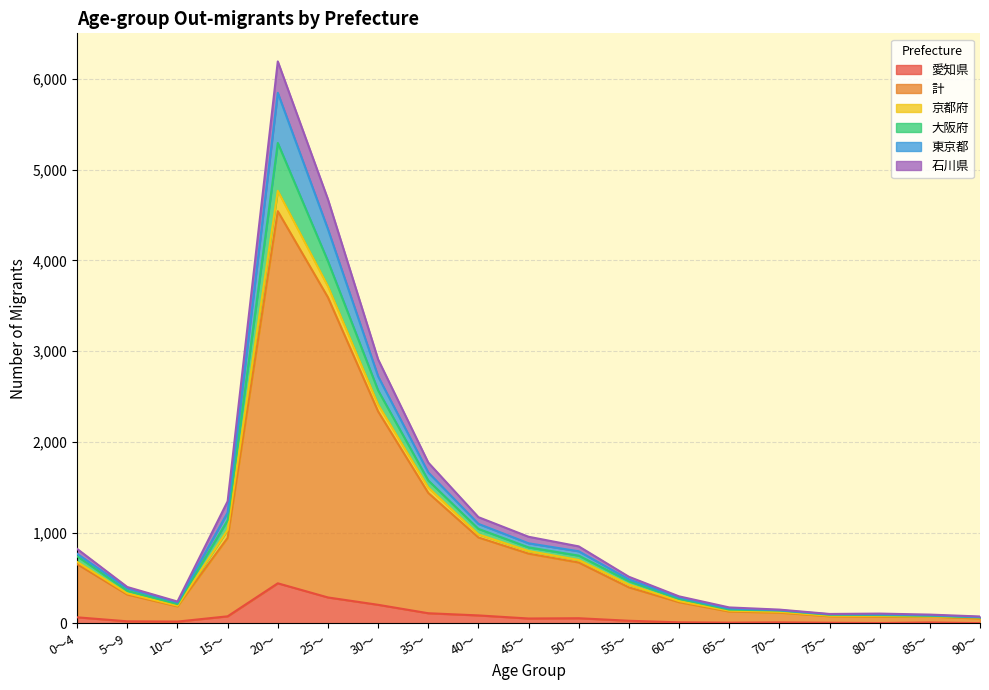

What is the label of the 18th point from the left?

85～